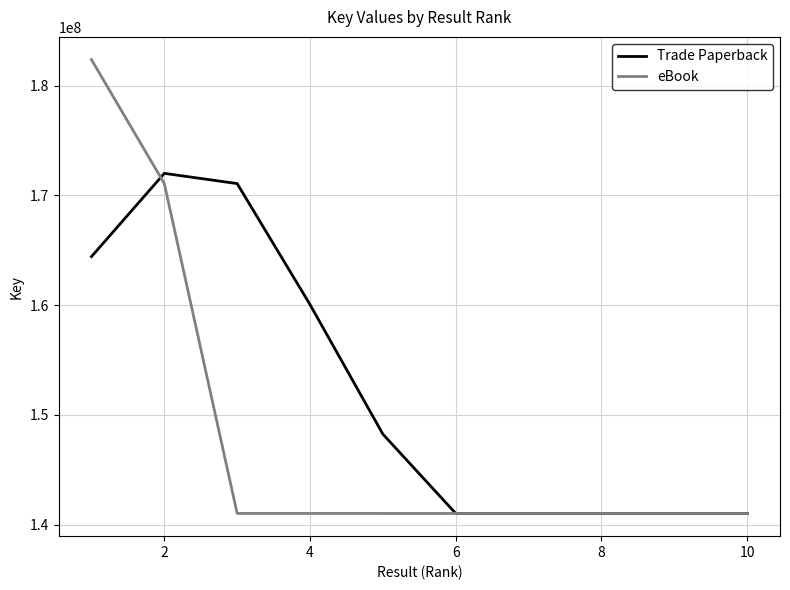

What is the smallest value displayed?

141014008